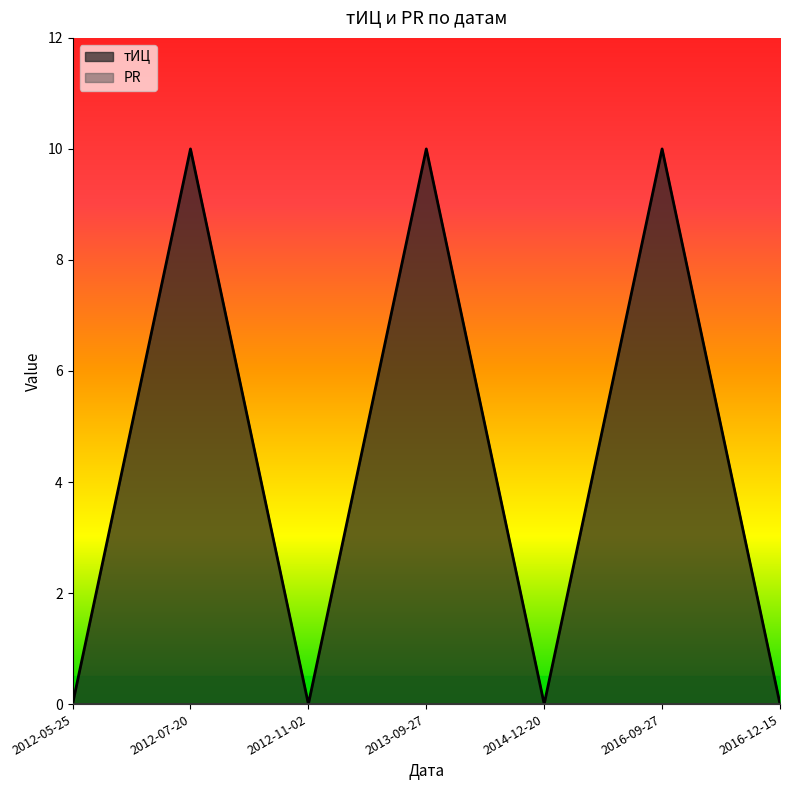

Reading right to left, transcribe all the data shown in this chart.

2016-12-15=0	2016-09-27=10	2014-12-20=0	2013-09-27=10	2012-11-02=0	2012-07-20=10	2012-05-25=0